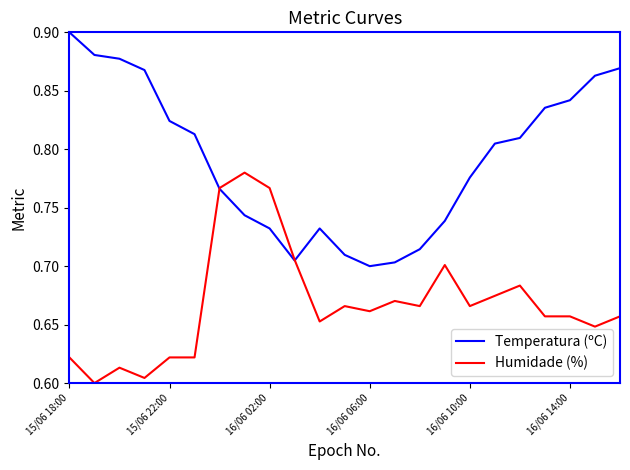

Count the Temperatura (ºC) values in the range 0 to 1.

23